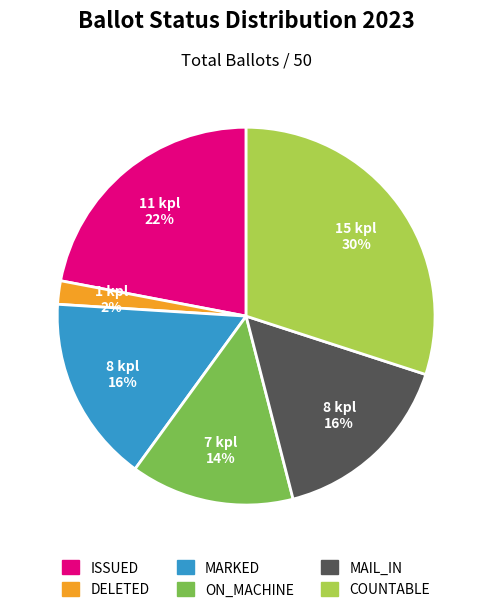

Is there any slice that represents more than half of the pie?

No